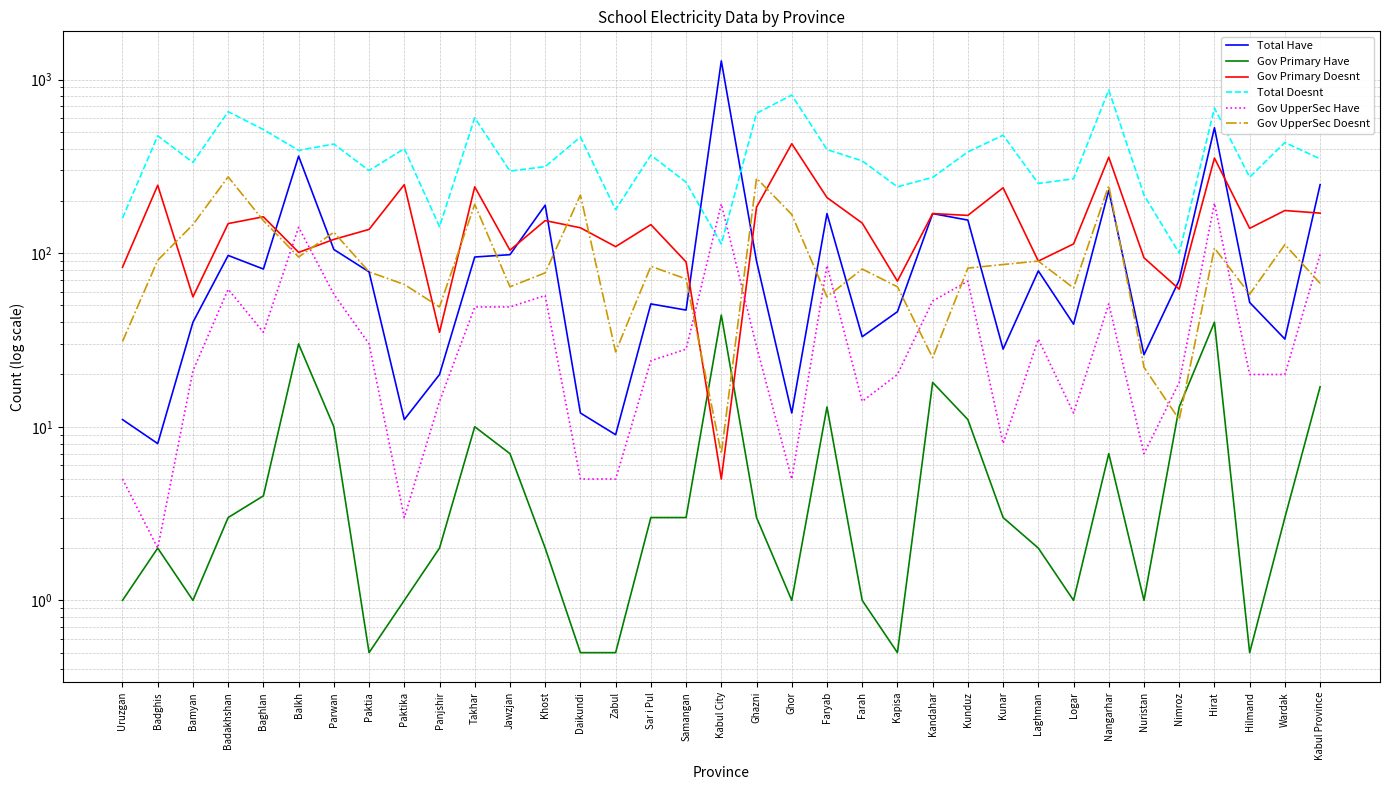

What is the smallest value displayed?

0.5